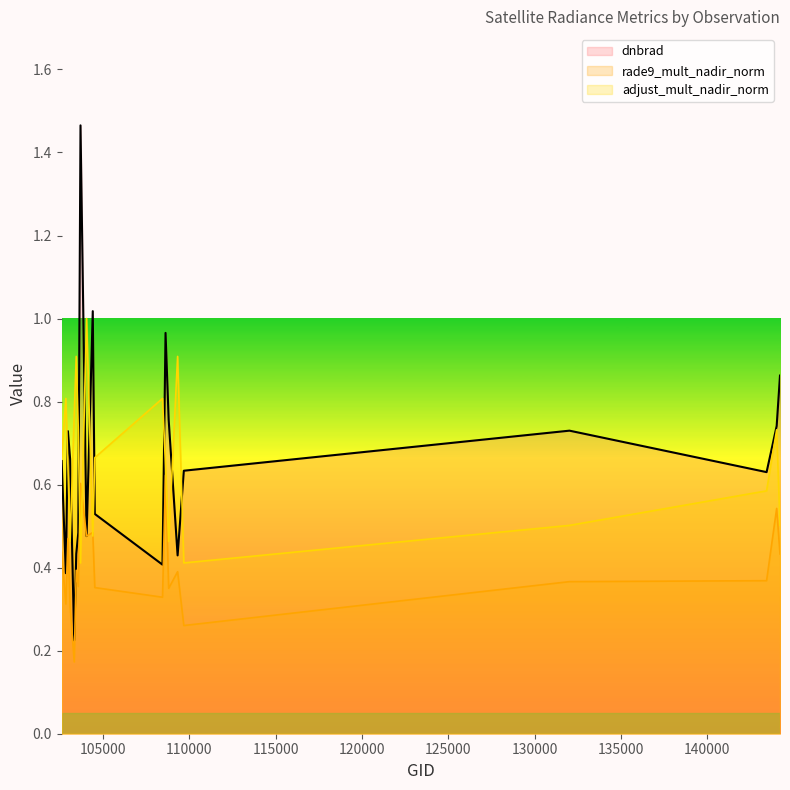

What is the value of the rade9_mult_nadir_norm (line) point at the 1st from the left?

0.4